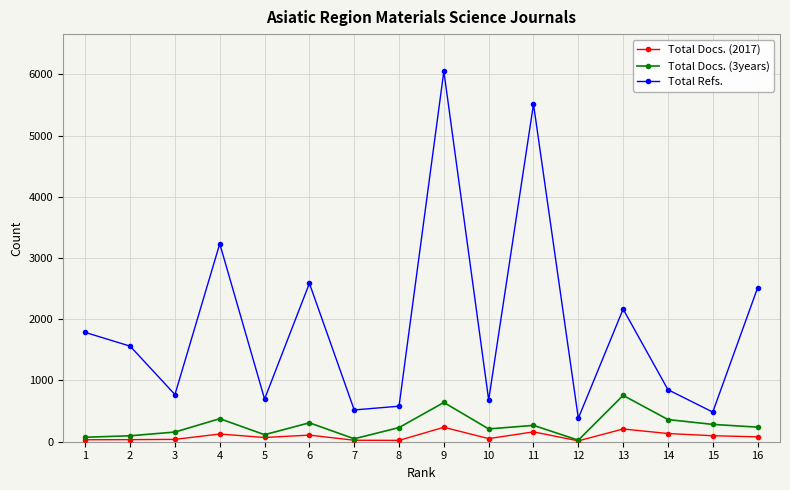

Which series has the largest range (max minus min)?

Total Refs.